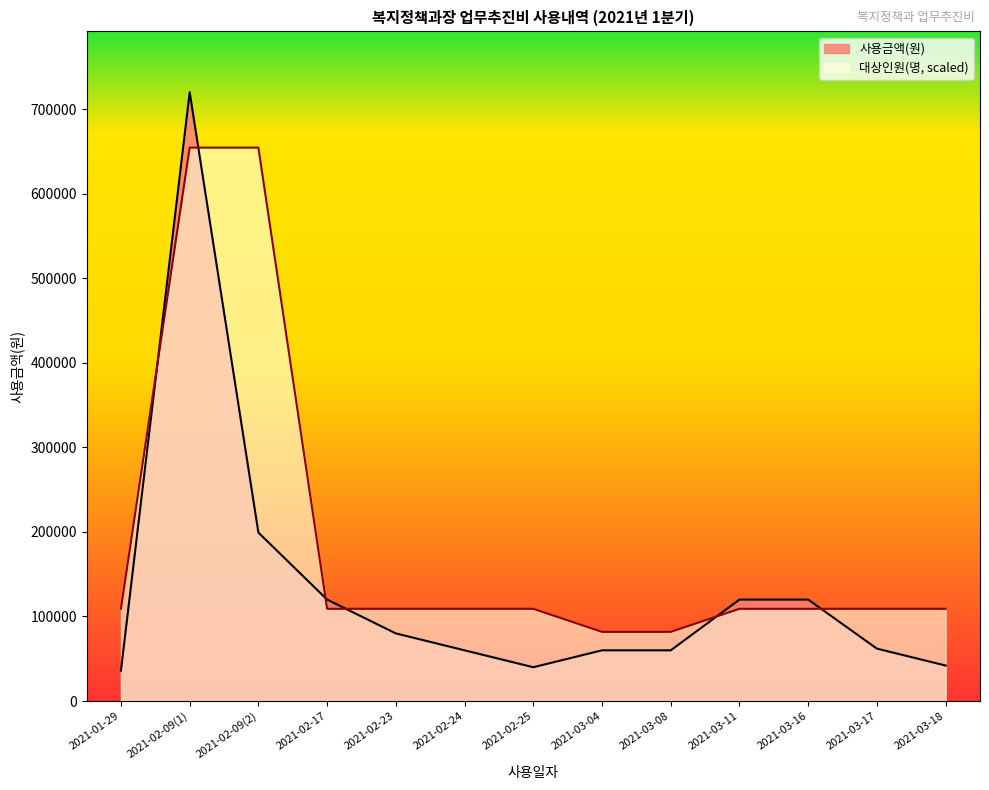

Rank the series by their maximum value, from lowest to highest.

대상인원(명, scaled), 사용금액(원)